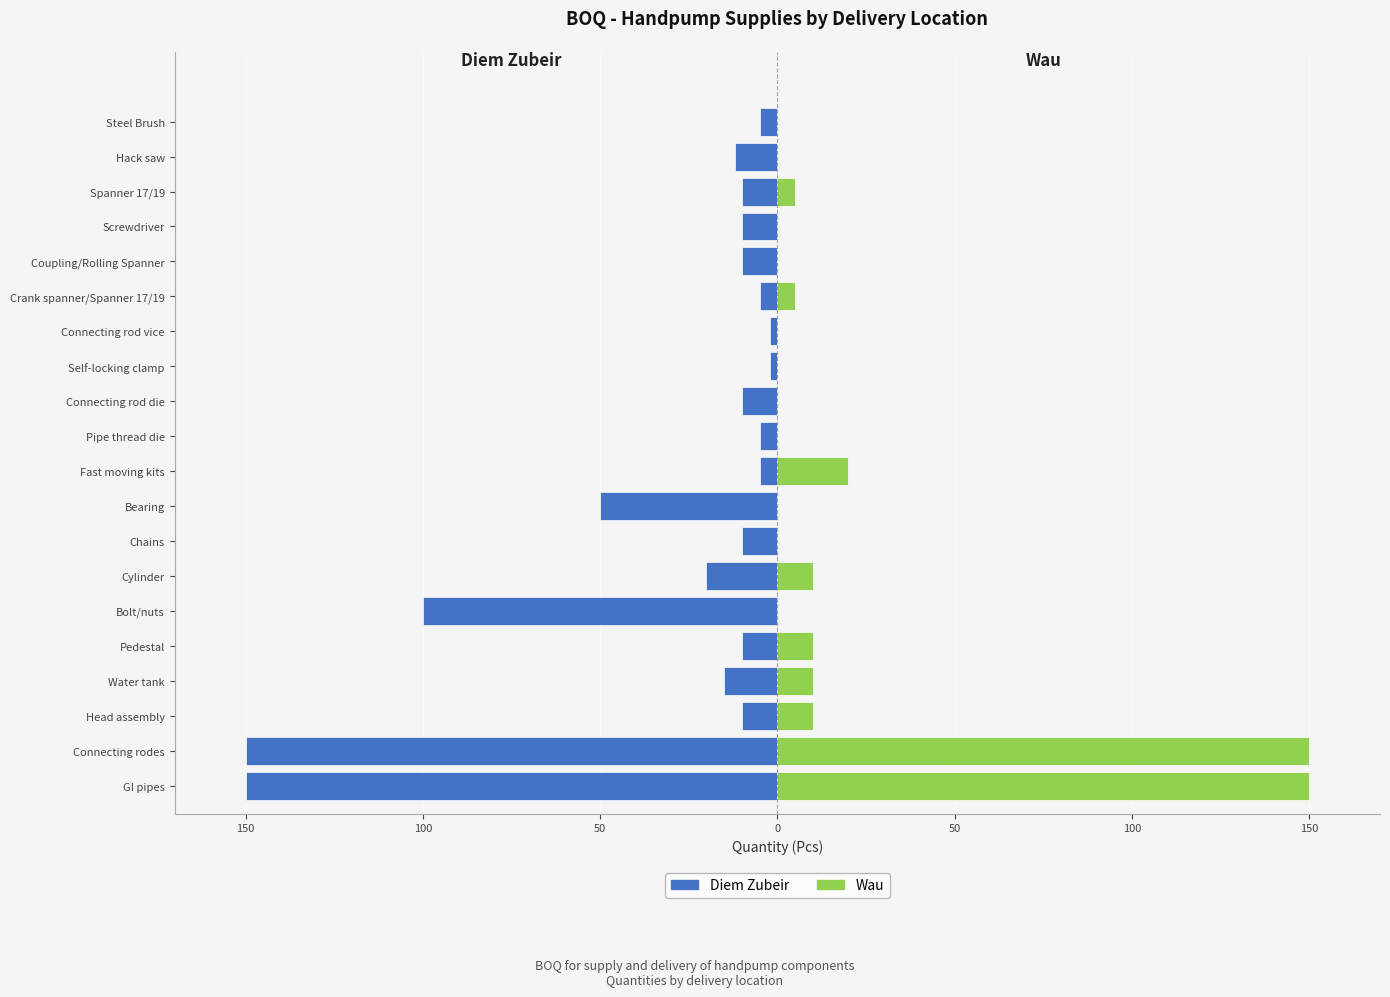

What is the greatest value displayed?

150